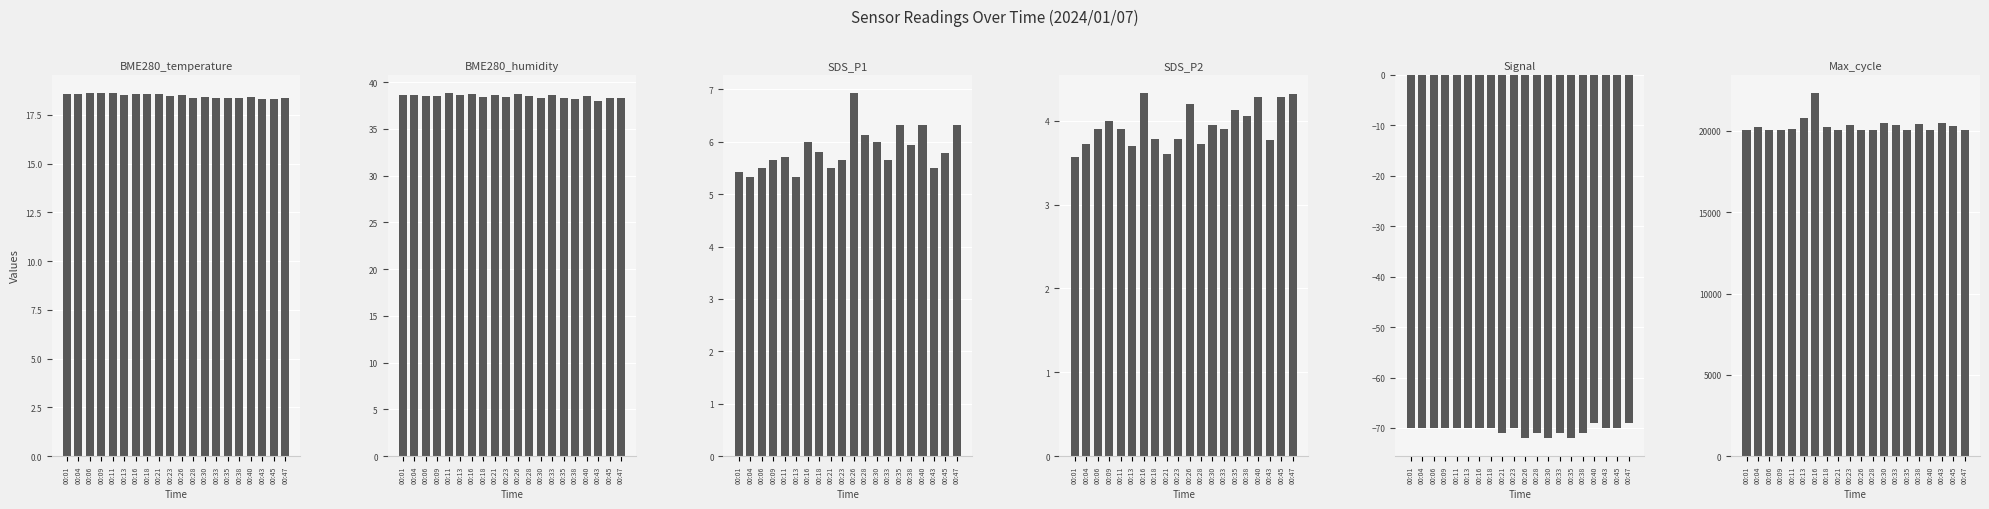

What is the maximum value shown in the chart?

22340.0